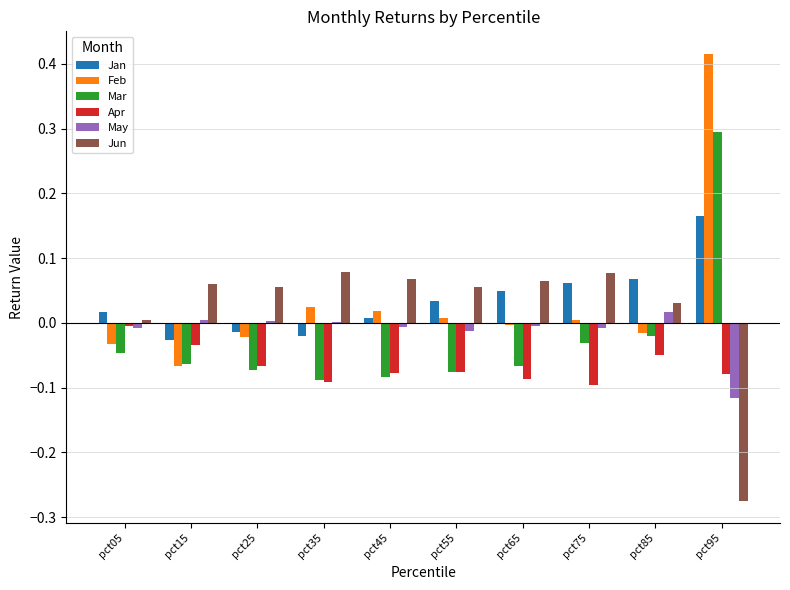

At which label does Apr reach its peak?

pct05